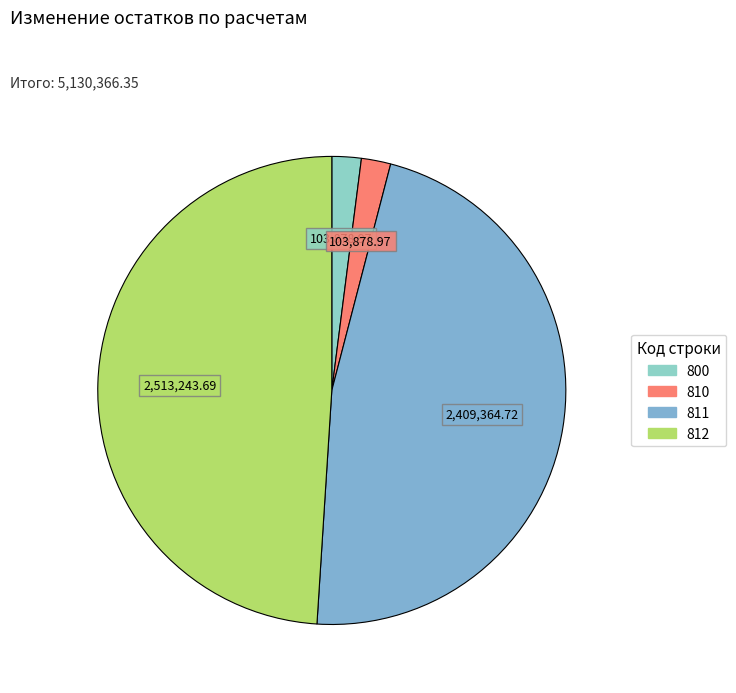

Rank the categories by value from lowest to highest.

800, 810, 811, 812